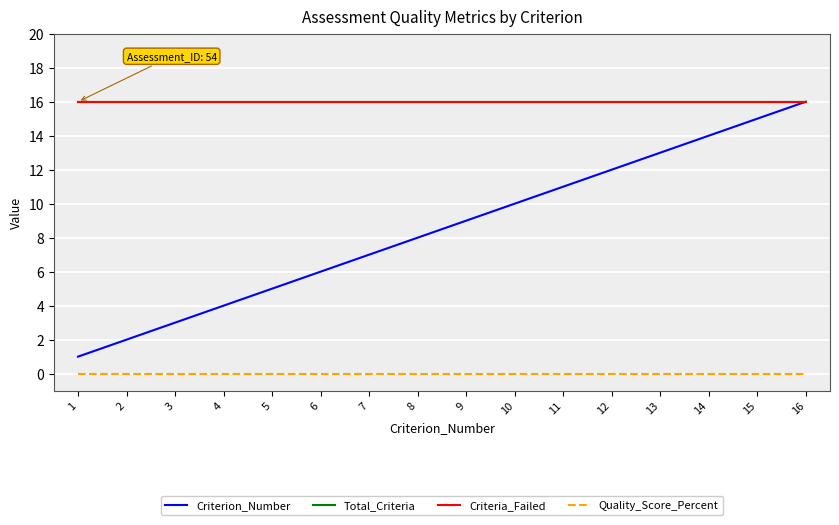

True or false: Quality_Score_Percent and Criteria_Failed cross at least once.

False